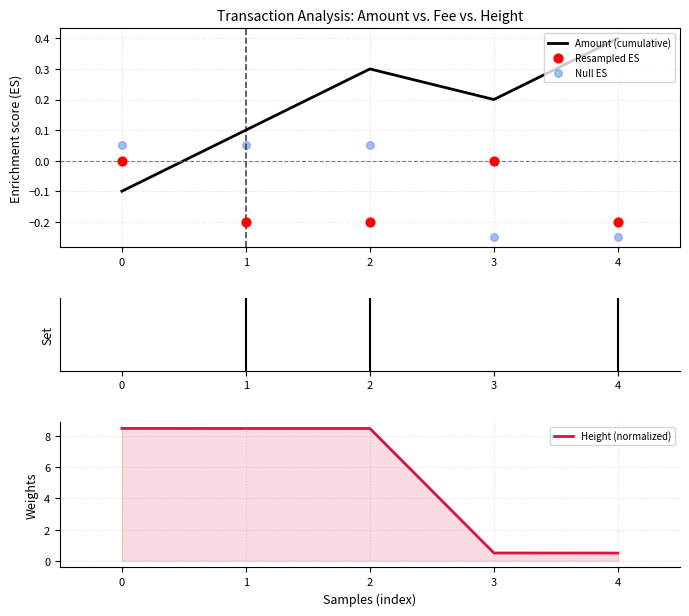

Which series reaches the maximum Y coordinate?

Height (normalized)